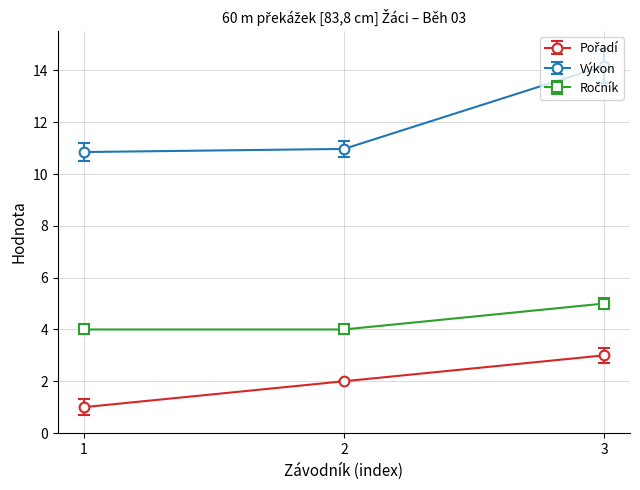

Which series has the largest total across all categories?

Výkon